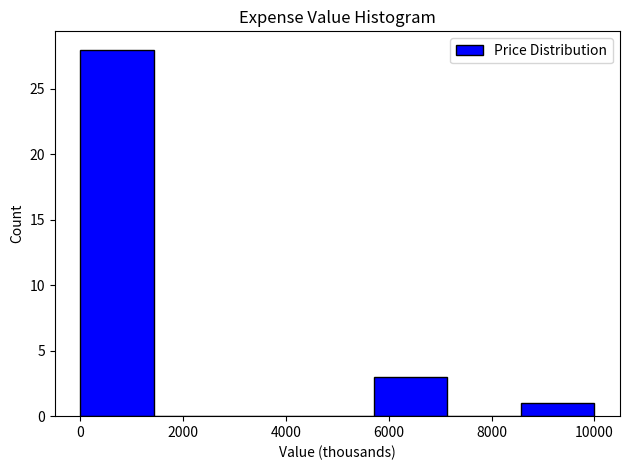

How tall is the bar that spans 5800 to 7200 on the x-axis? Neither the bar edges nor the heights are printed on the chart, so give them approximately, as read against the axes.

3